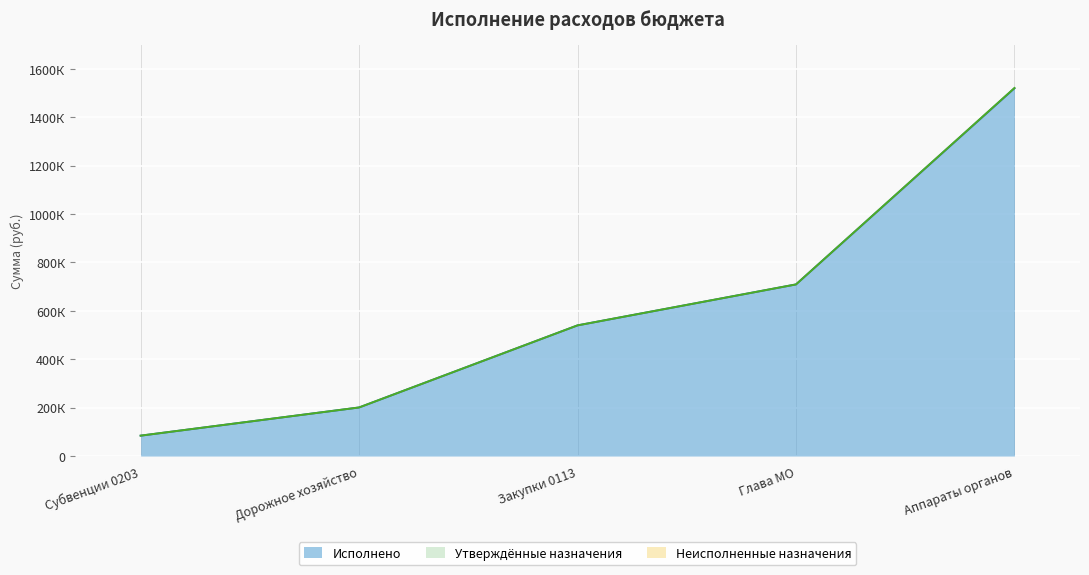

Does the chart display data point markers on the line(s)?

No